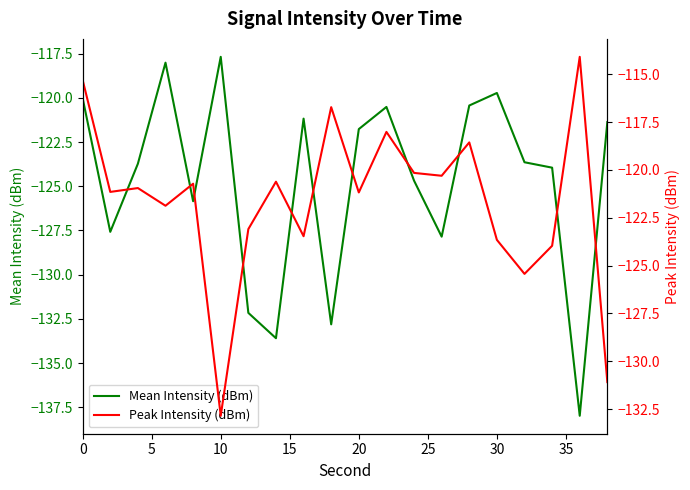

The value of Peak Intensity (dBm) at 15 is -121.9. True or false?

True